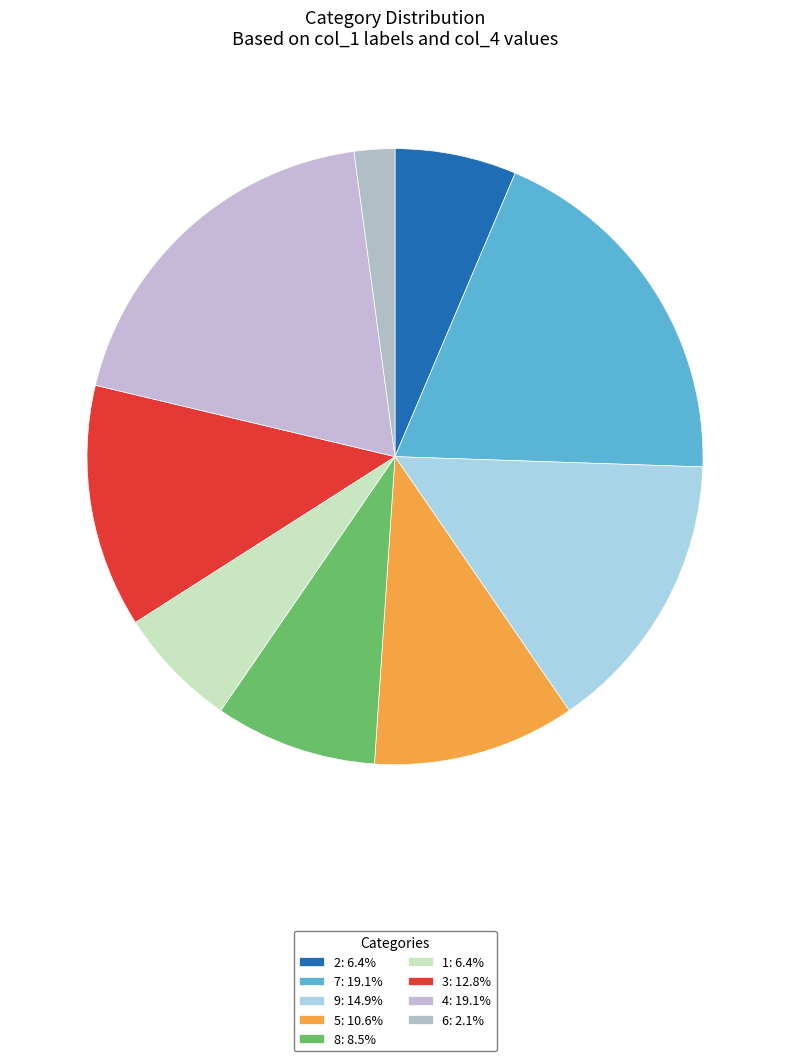

Which category has the smallest portion of the pie?

6